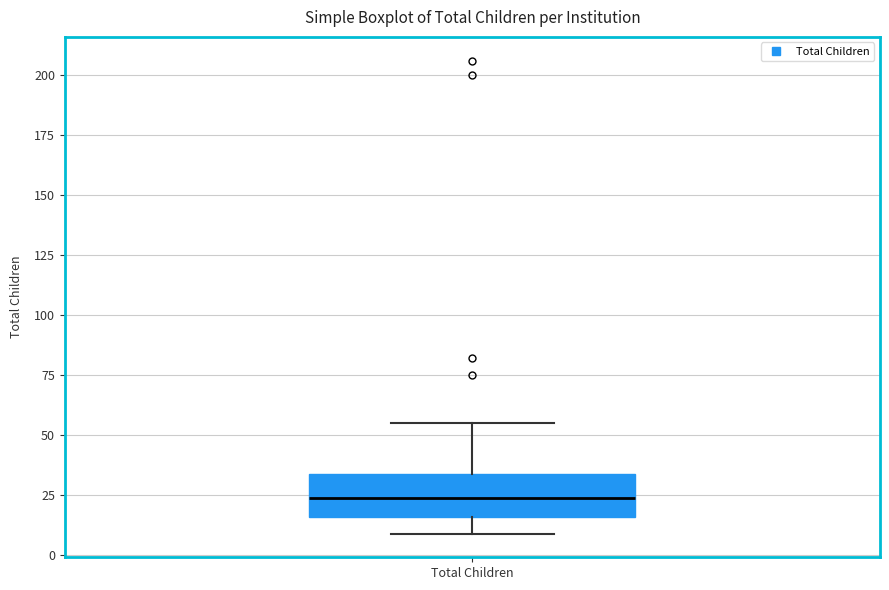

Read this box plot against the y-axis: the position of the median line, the range covered by the box, and the ends of both whiskers. The values are not printed on the chart, so give them approximately, as read against the axis.

median 25, box 15 to 35, whiskers 10 to 55